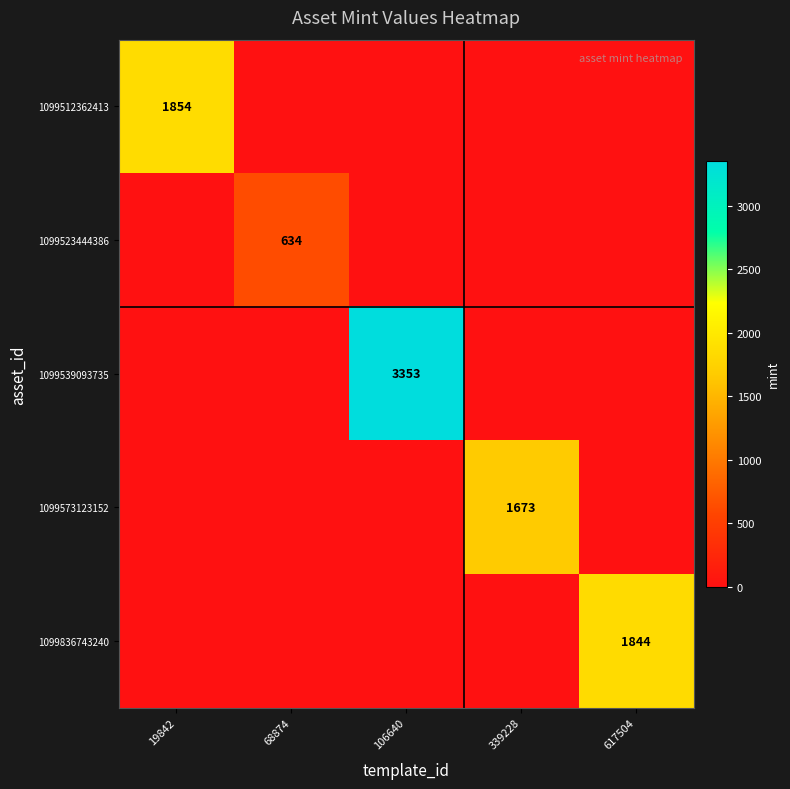

Which series has the largest total across all categories?

1099539093735